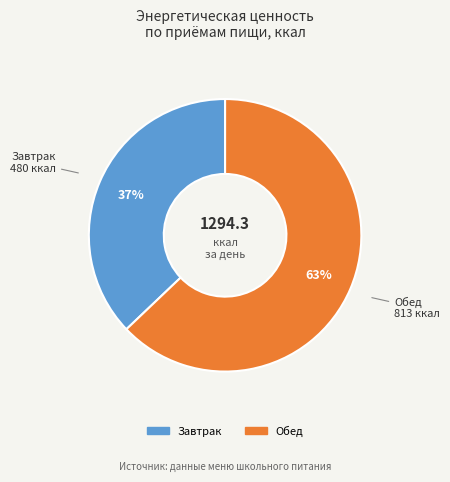

Is it true that Обед is 50% of the pie?

False